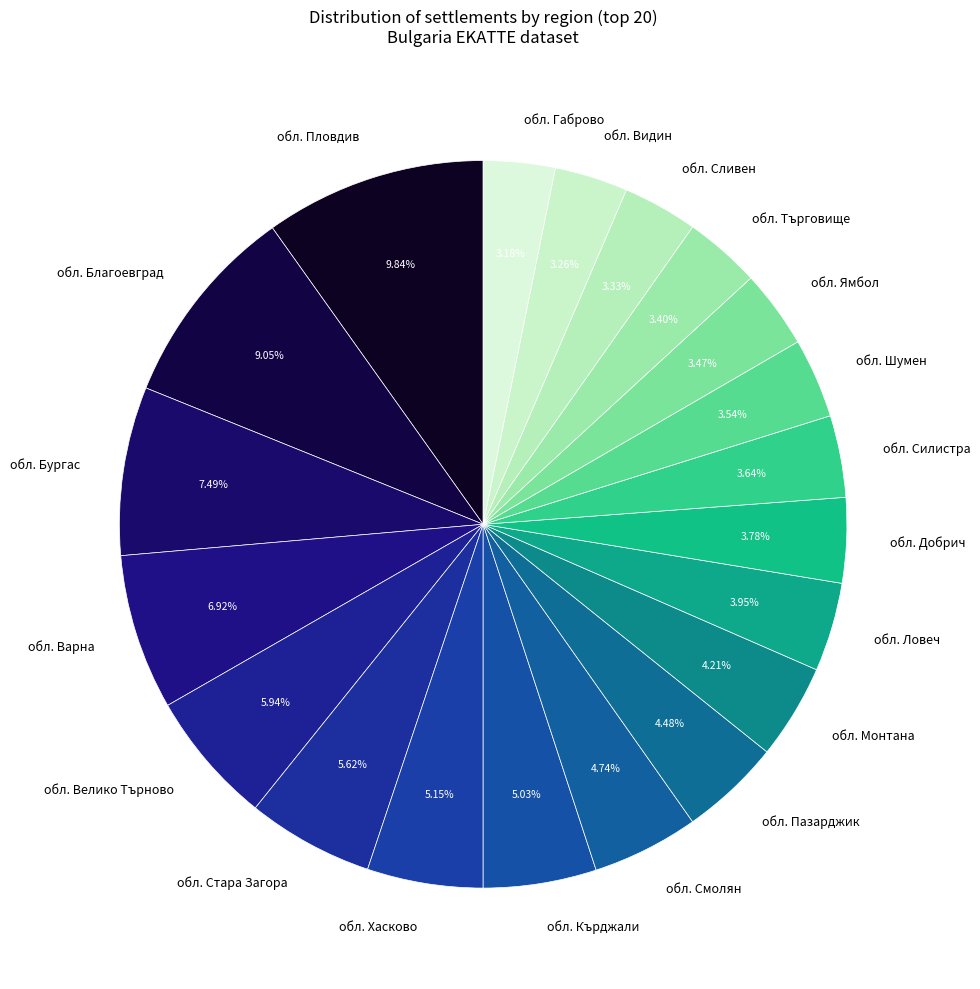

What is the ratio of the value at обл. Благоевград to the value at обл. Бургас?

1.2